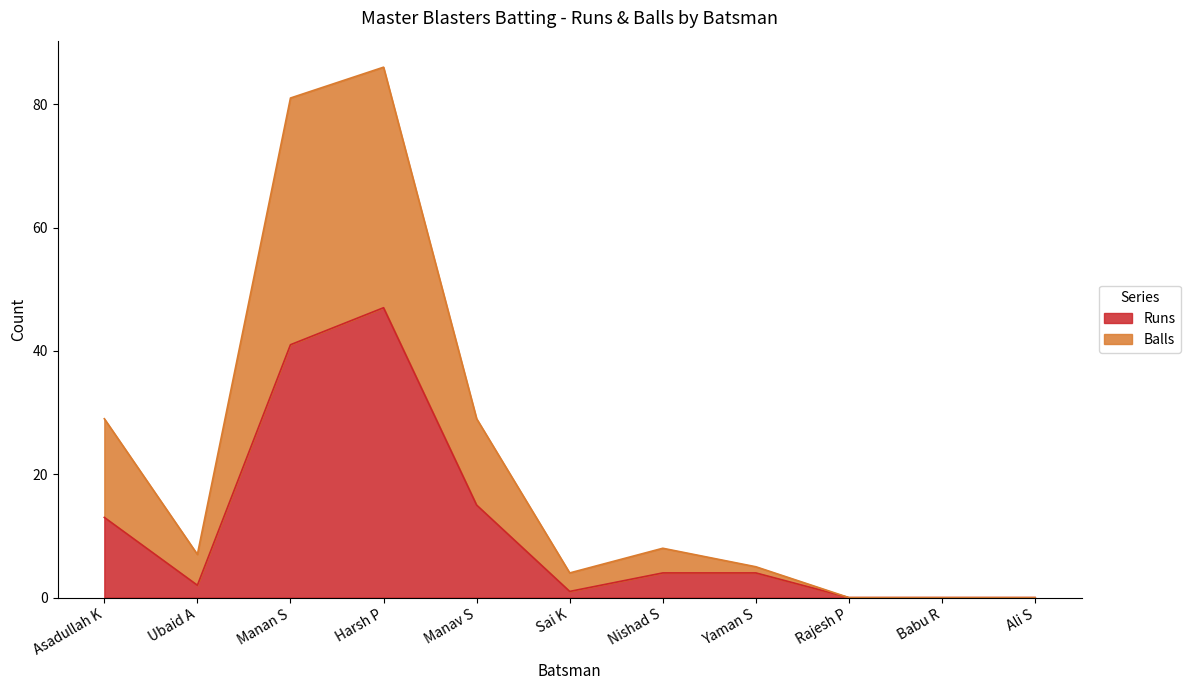

Reading left to right, what are all the values shown in this chart?

Runs: Asadullah K=13	Ubaid A=2	Manan S=41	Harsh P=47	Manav S=15	Sai K=1	Nishad S=4	Yaman S=4	Rajesh P=0	Babu R=0	Ali S=0
Balls: Asadullah K=29	Ubaid A=7	Manan S=81	Harsh P=86	Manav S=29	Sai K=4	Nishad S=8	Yaman S=5	Rajesh P=0	Babu R=0	Ali S=0